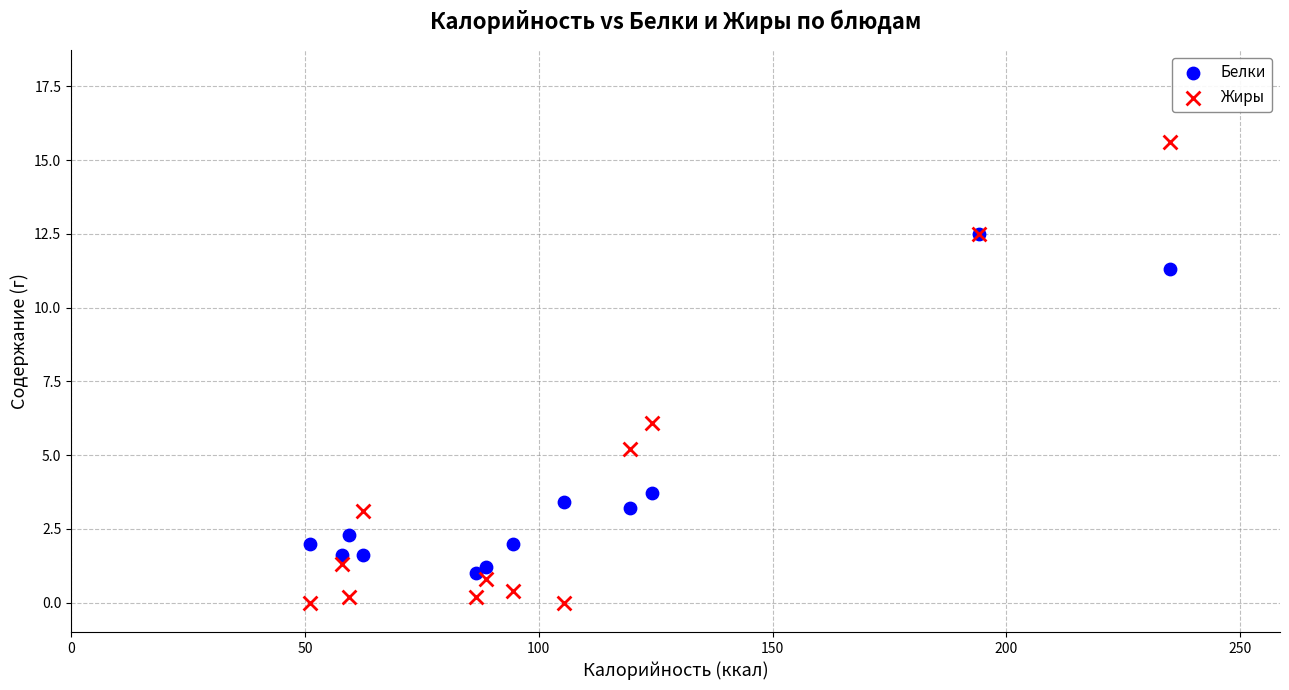

Which series reaches the minimum Y coordinate?

Жиры